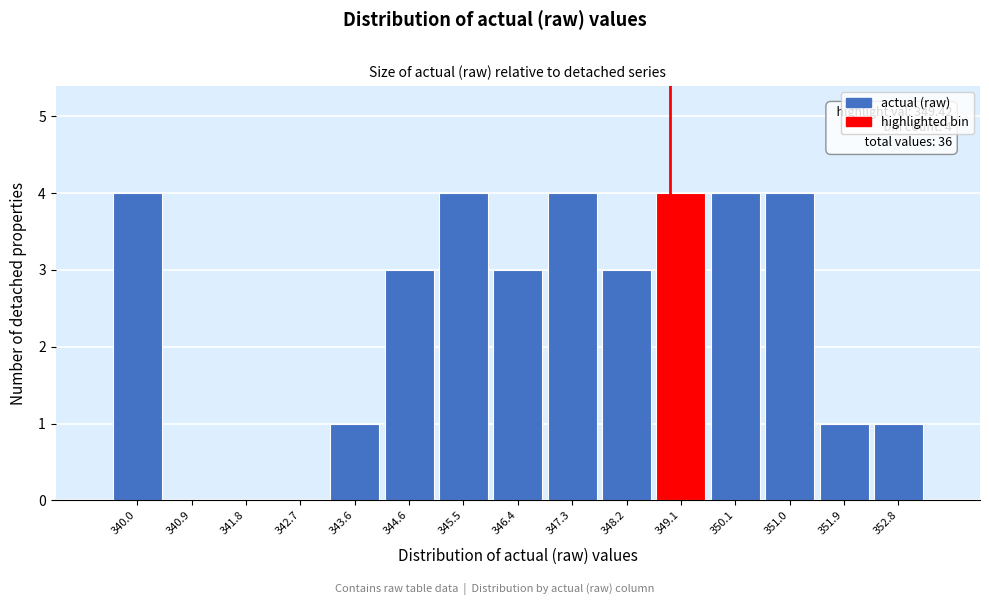

Reading right to left, extract all data points from this chart.

352.8=1	351.9=1	351.0=4	350.1=4	349.1=4	348.2=3	347.3=4	346.4=3	345.5=4	344.6=3	343.6=1	342.7=0	341.8=0	340.9=0	340.0=4